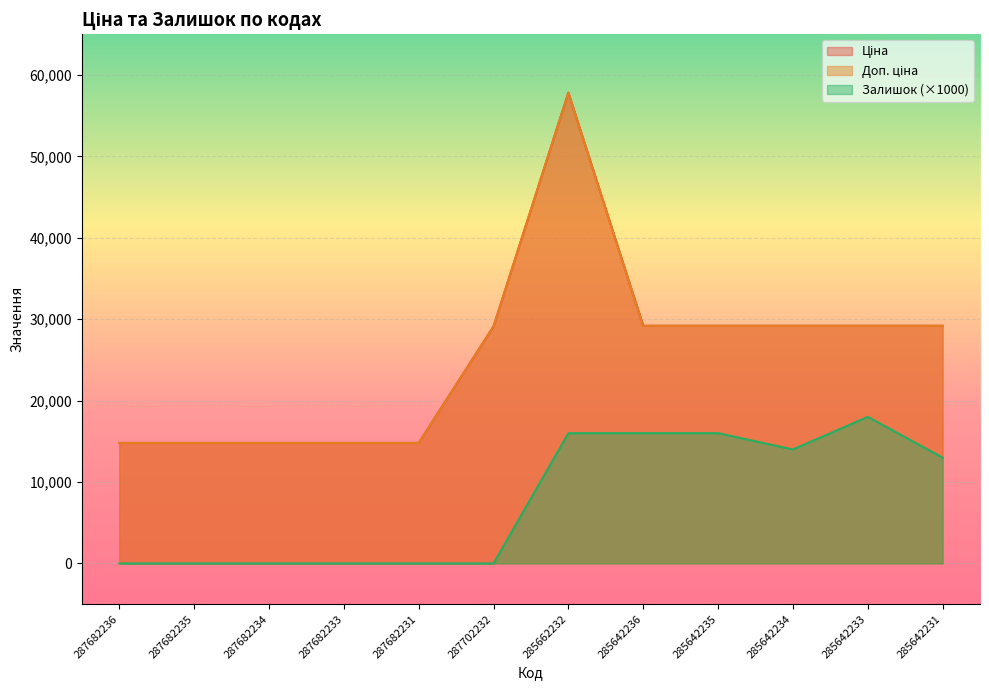

At how many categories does at least one series exceed 15377?

7